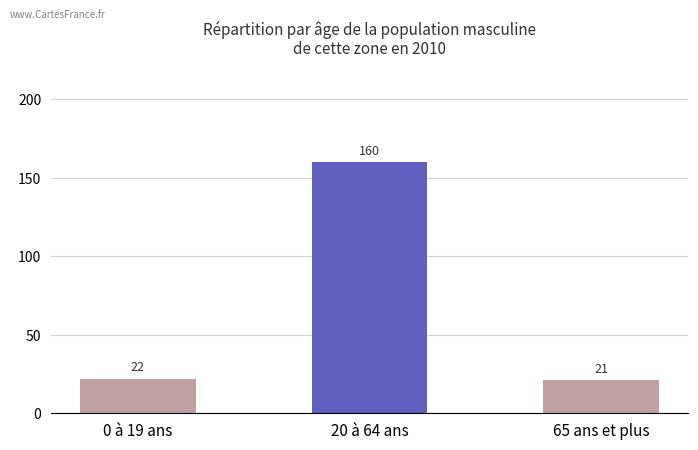

What is the greatest value displayed?

160